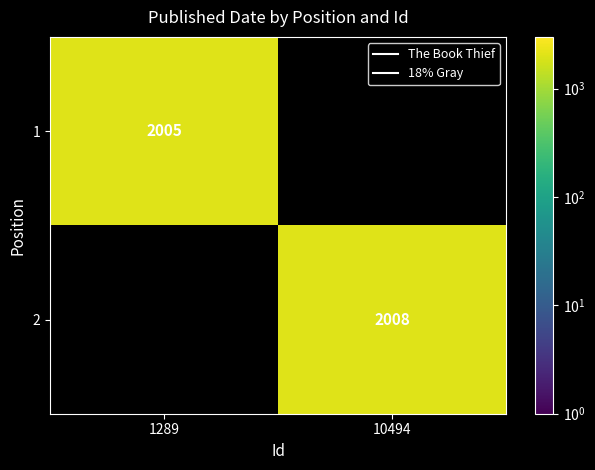

The value of 2 at 10494 is 3497.4. True or false?

False